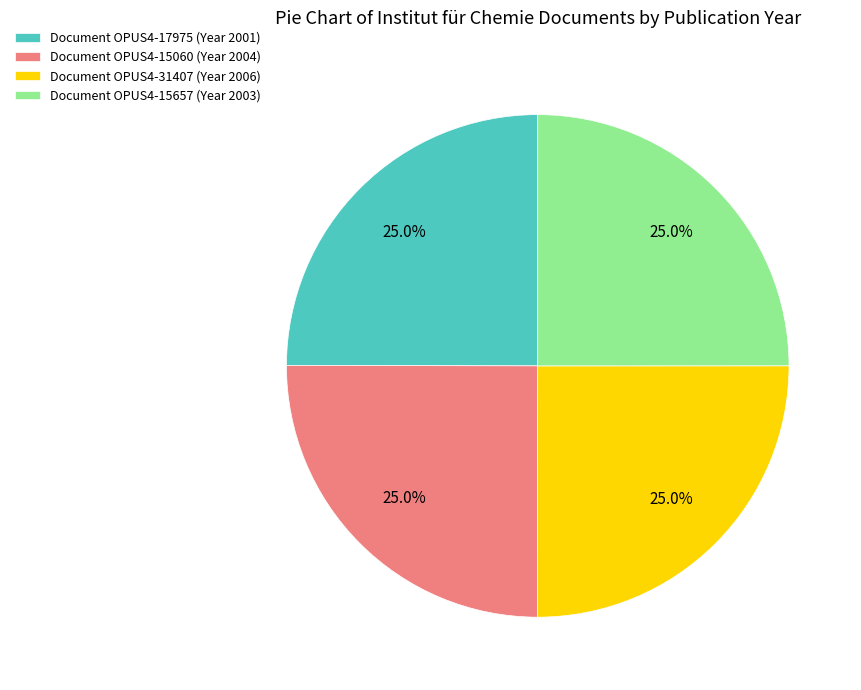

Is there any slice that represents more than half of the pie?

No